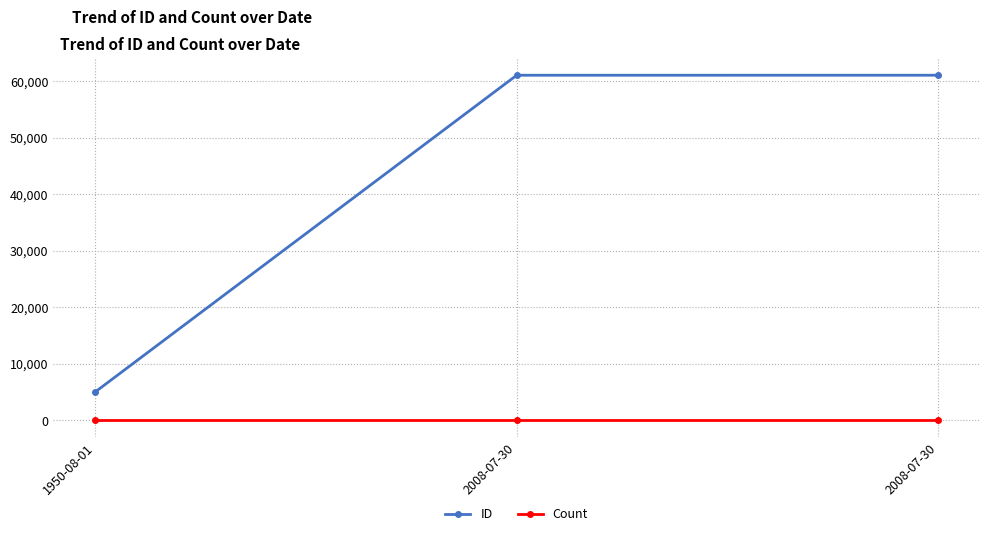

Does the chart display data point markers on the line(s)?

Yes